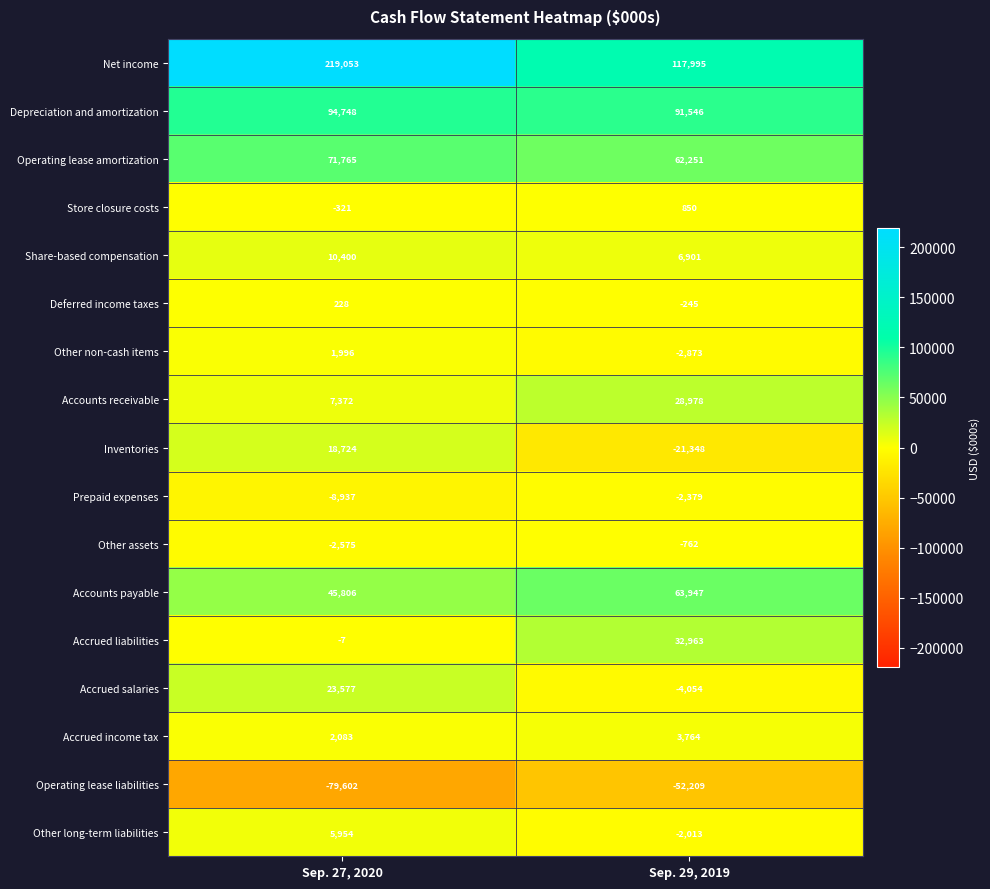

Where is Accrued salaries nearest to the value 9761?

Sep. 29, 2019